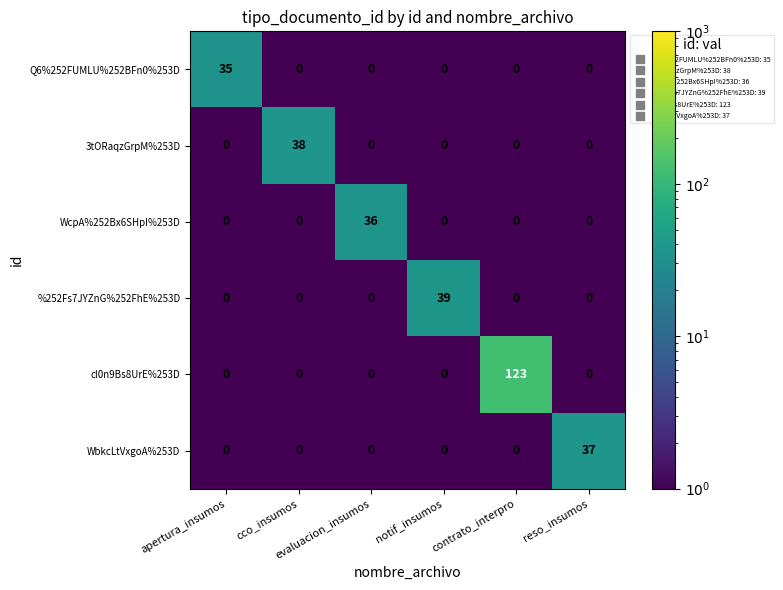

Which series has the largest total across all categories?

cl0n9Bs8UrE%253D